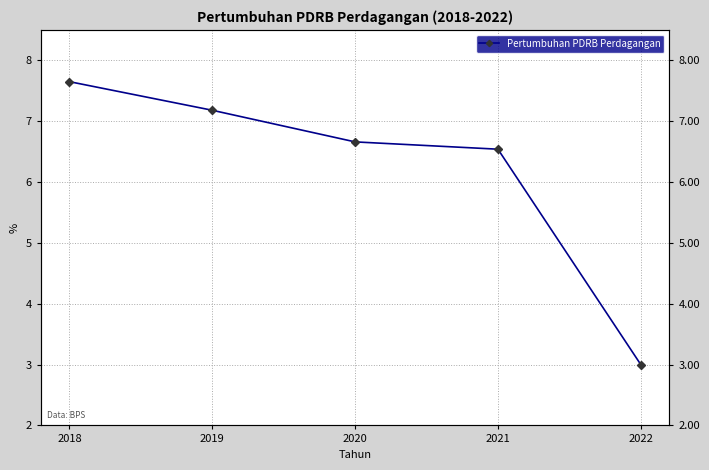

What is the value of the 4th point from the left?

6.5